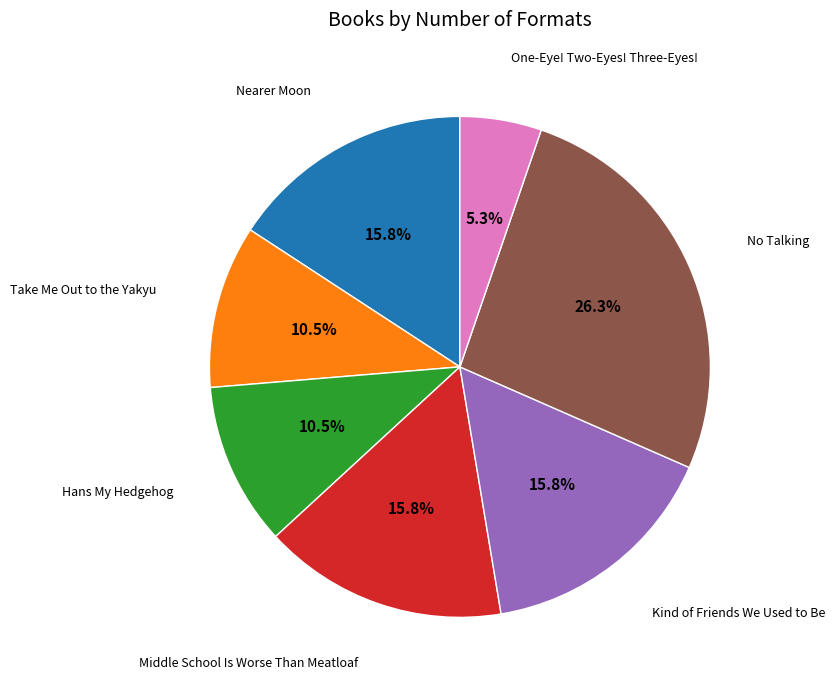

Which has a higher value, Take Me Out to the Yakyu or No Talking?

No Talking